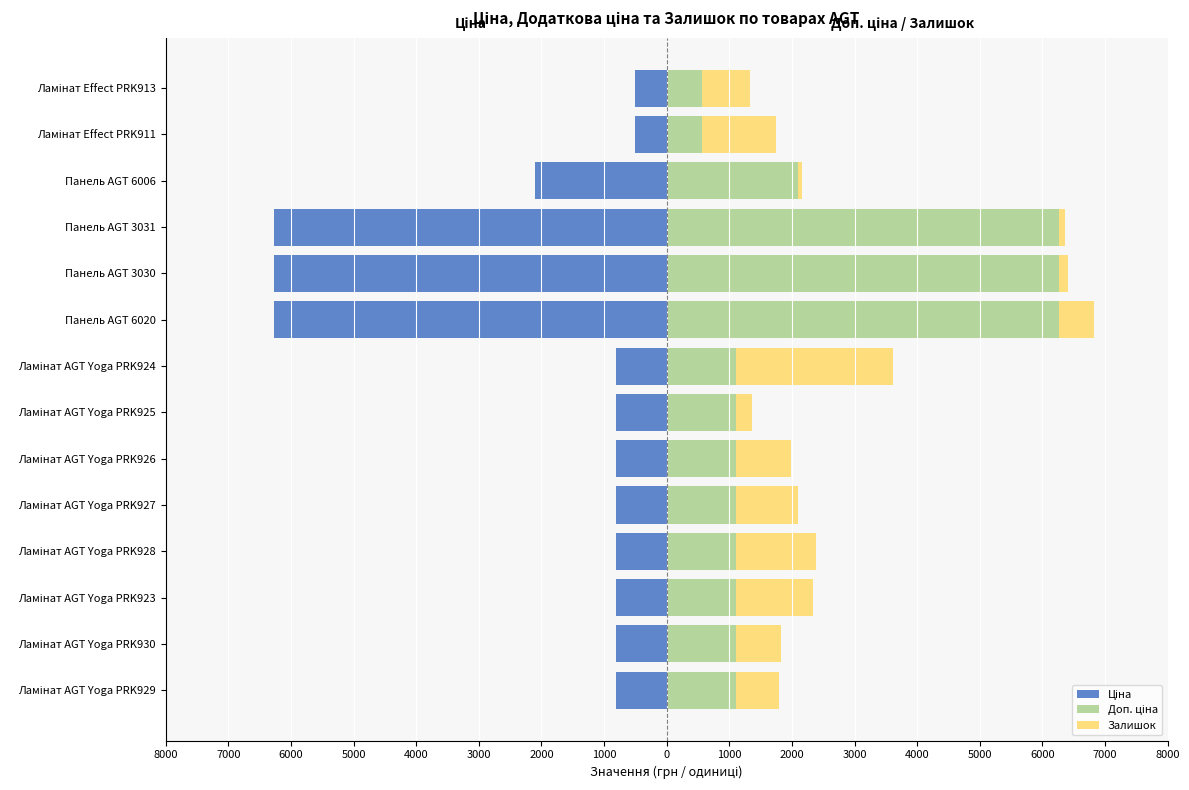

Reading left to right, transcribe all the data shown in this chart.

Ціна: -813.0	-813.0	-813.0	-813.0	-813.0	-813.0	-813.0	-813.0	-6266.7	-6266.7	-6266.7	-2094.3	-503.8	-503.8
Доп. ціна: 1101.8	1101.8	1101.8	1101.8	1101.8	1101.8	1101.8	1101.8	6266.7	6266.7	6266.7	2094.0	558.0	558.0
Залишок: 696.3	718.6	1242.2	1275.6	991.5	880.1	256.2	2506.7	562.6	139.3	89.1	66.8	1192.1	779.9